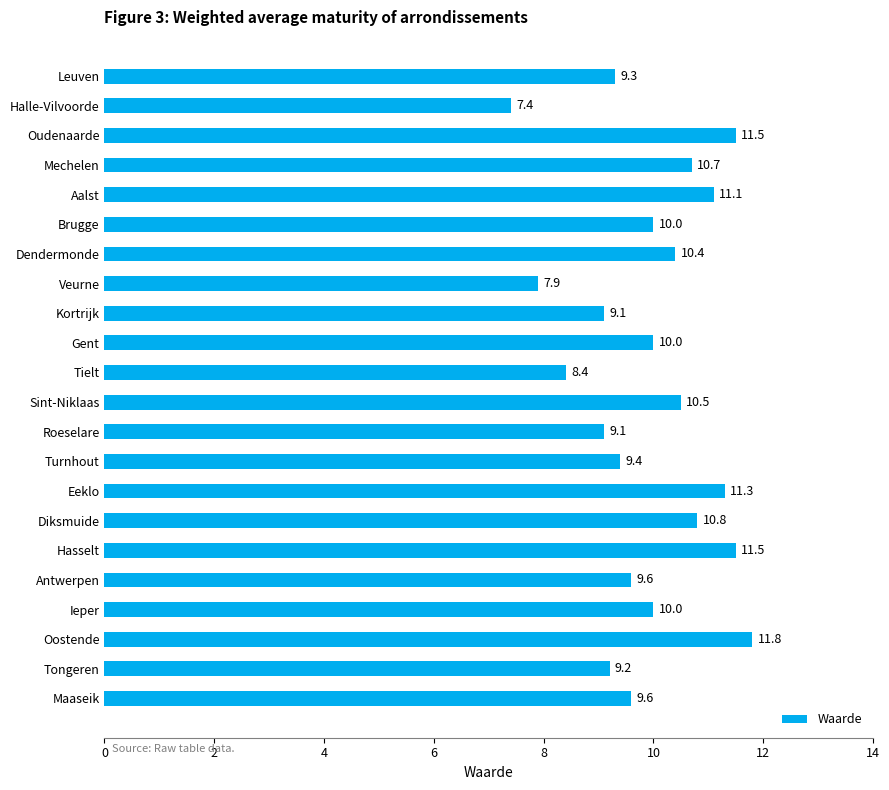

How many values are below 10?

10